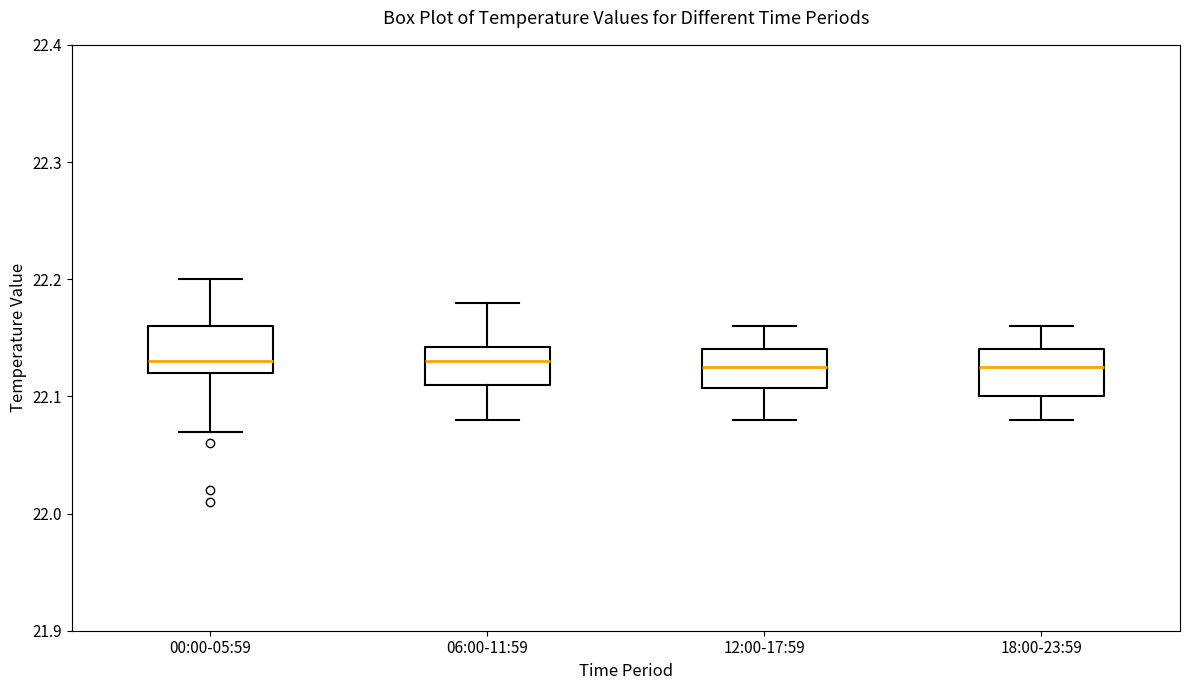

Where does the upper whisker of the box for 00:00-05:59 end on the y-axis? The values are not printed on the chart, so give them approximately, as read against the axis.

22.20